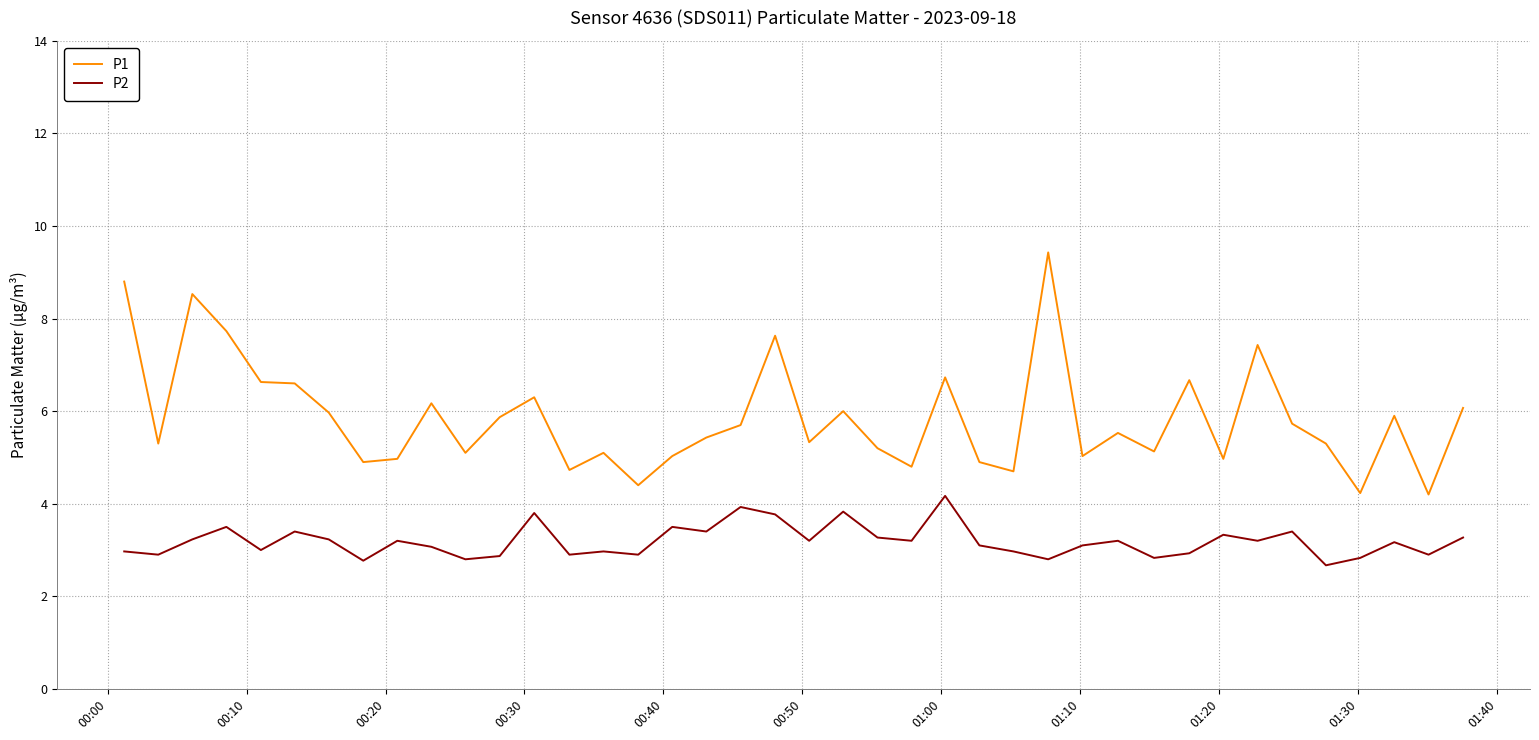

Which series has the largest total across all categories?

P1